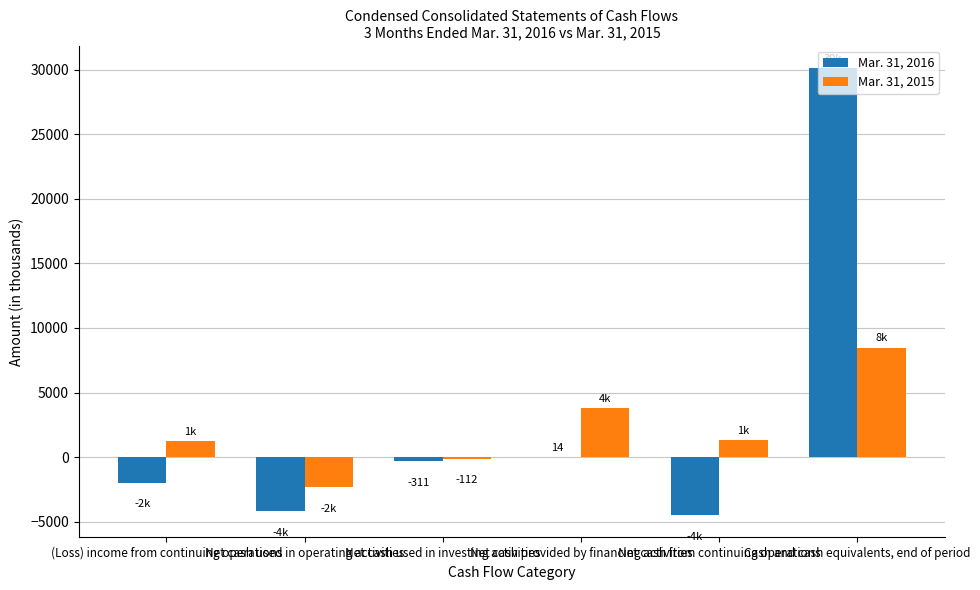

True or false: Mar. 31, 2015 has a value of 12146 at Cash and cash equivalents, end of period.

False